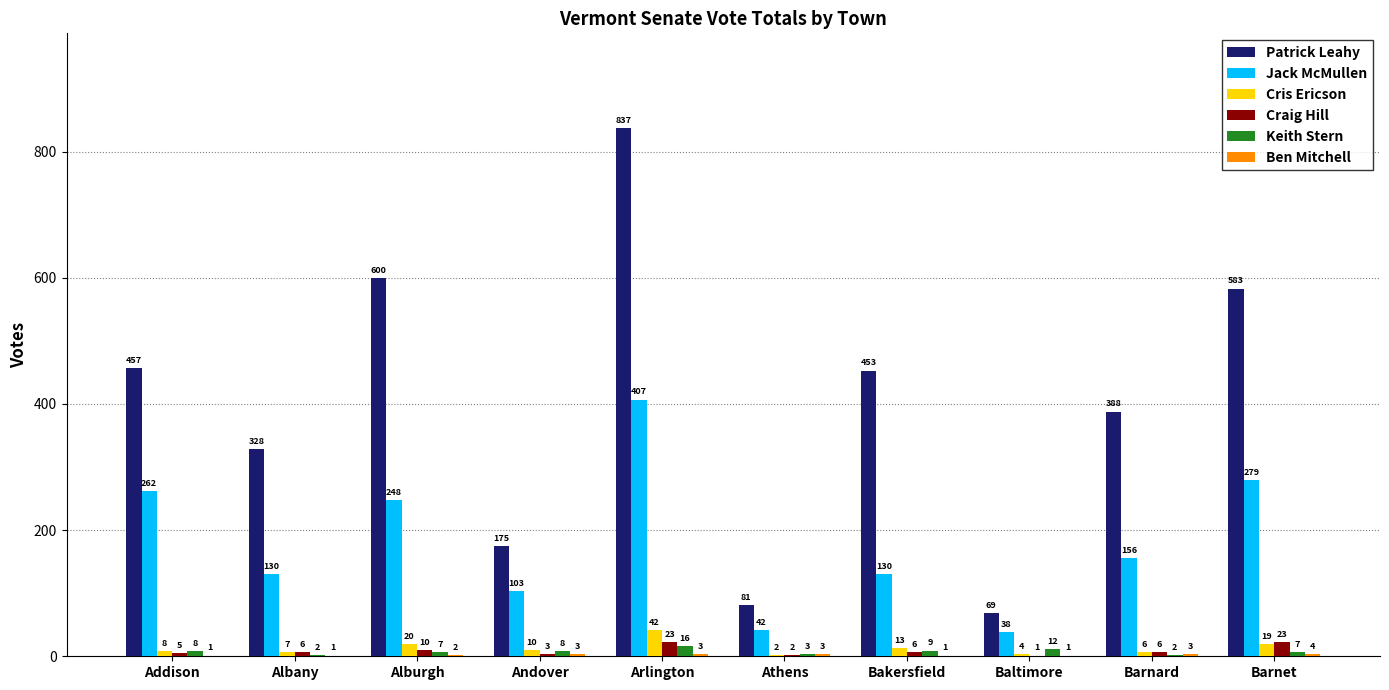

The value of Cris Ericson at Barnard is 6. True or false?

True